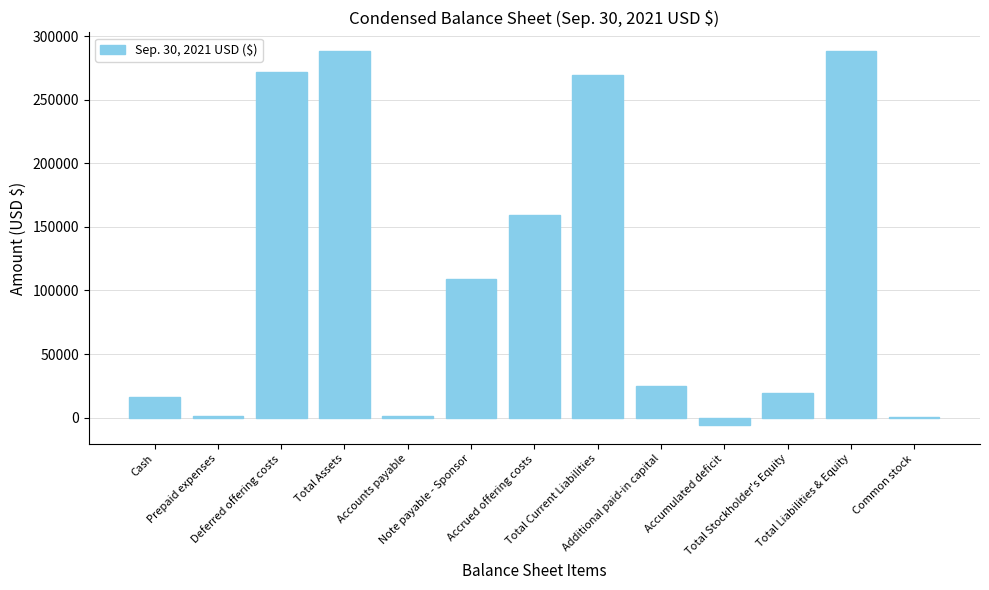

What is the greatest value displayed?

288287